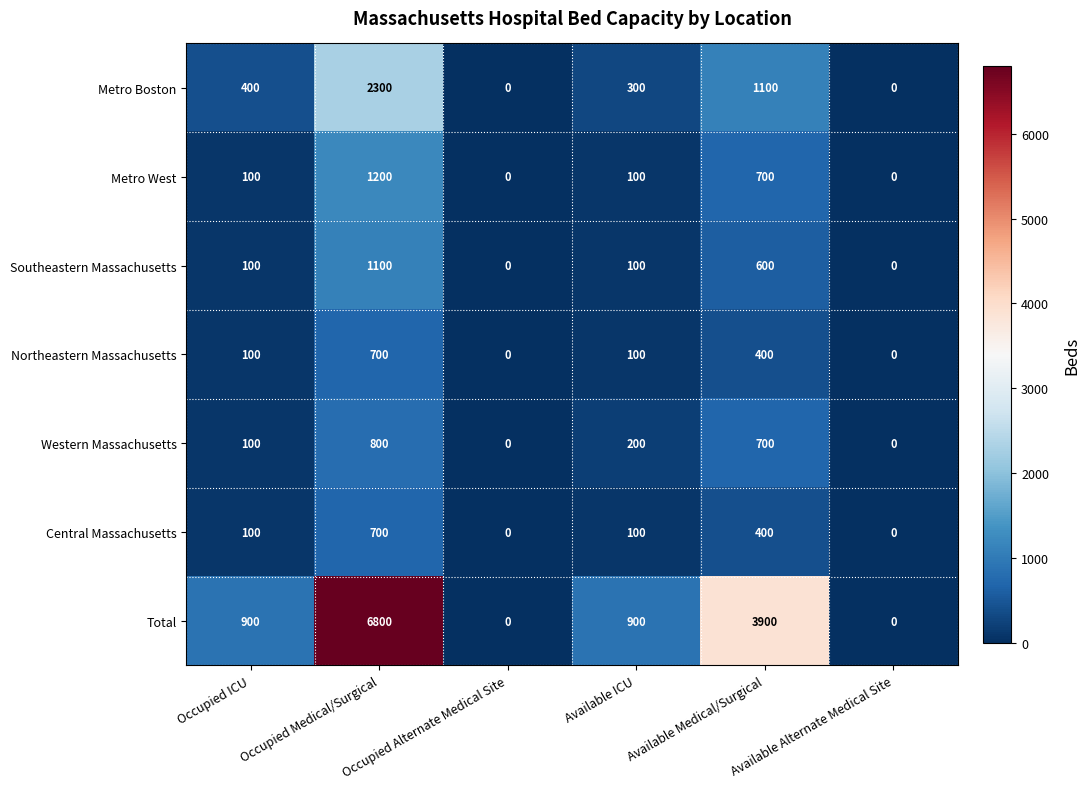

How many Western Massachusetts values are between 0 and 700?

5